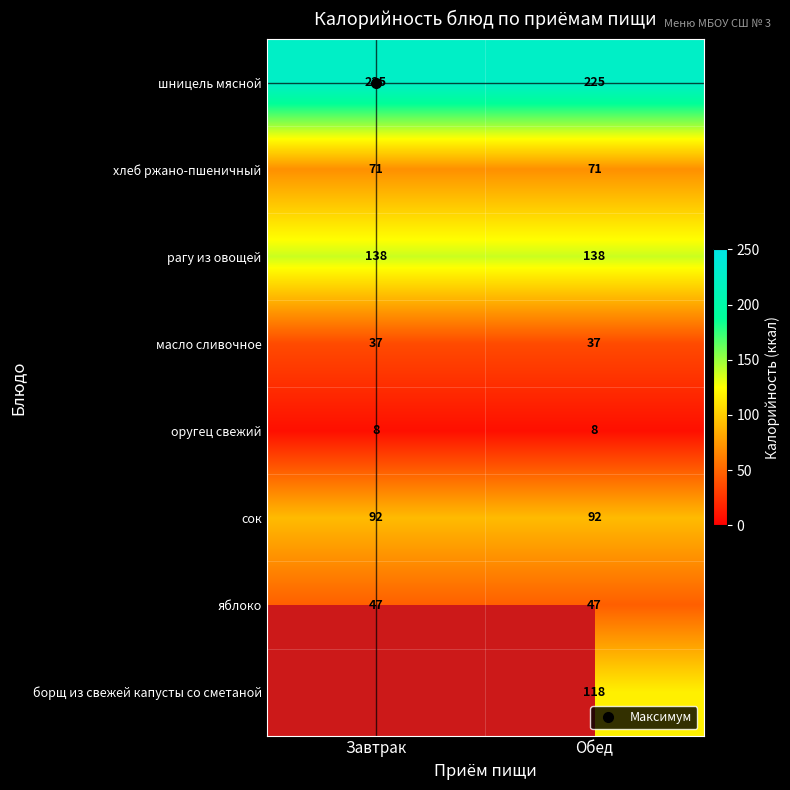

What is the average value of the рагу из овощей series?

138.0